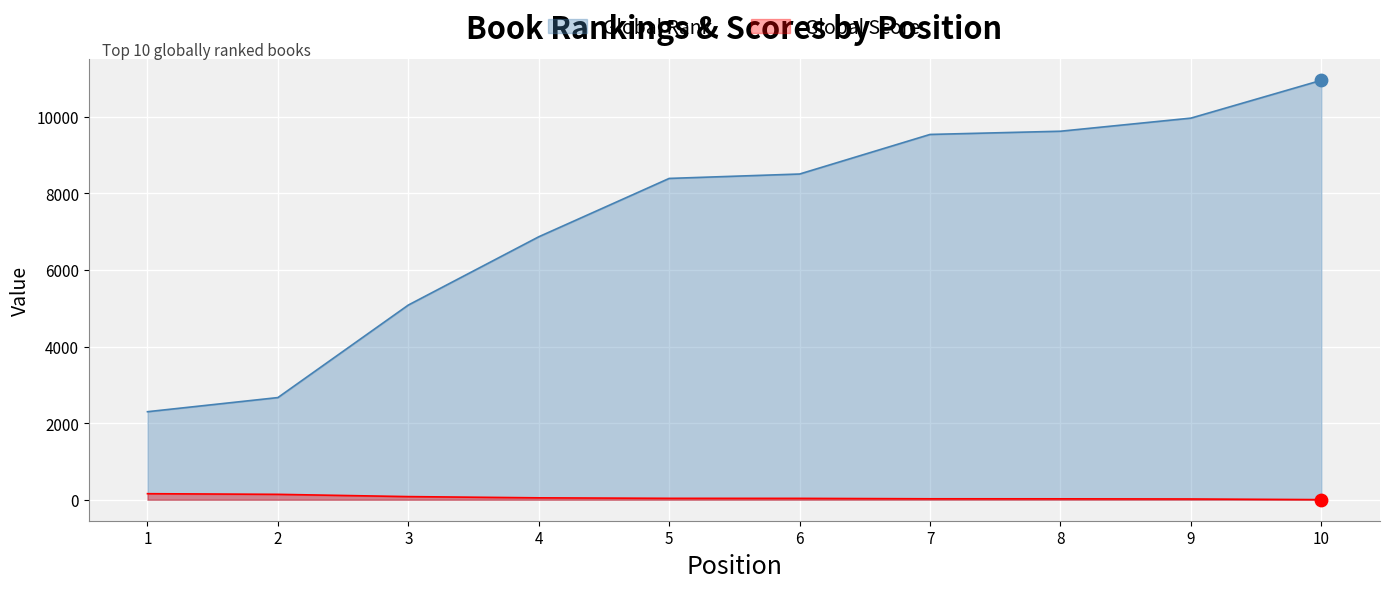

What is the total value across all series at 1?

2456